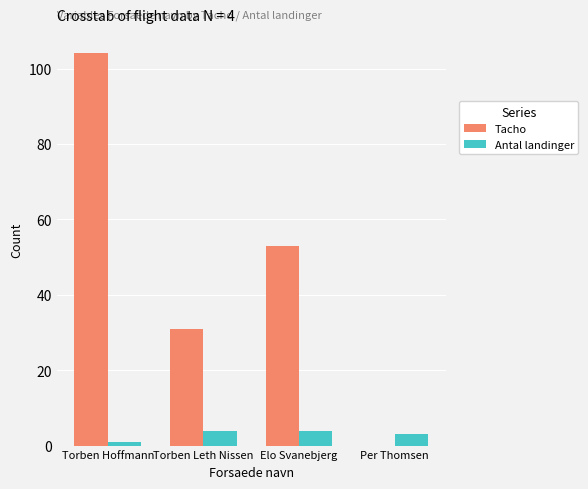

Reading right to left, list all the values displayed in this chart.

Tacho: Per Thomsen=0	Elo Svanebjerg=53	Torben Leth Nissen=31	Torben Hoffmann=104
Antal landinger: Per Thomsen=3	Elo Svanebjerg=4	Torben Leth Nissen=4	Torben Hoffmann=1